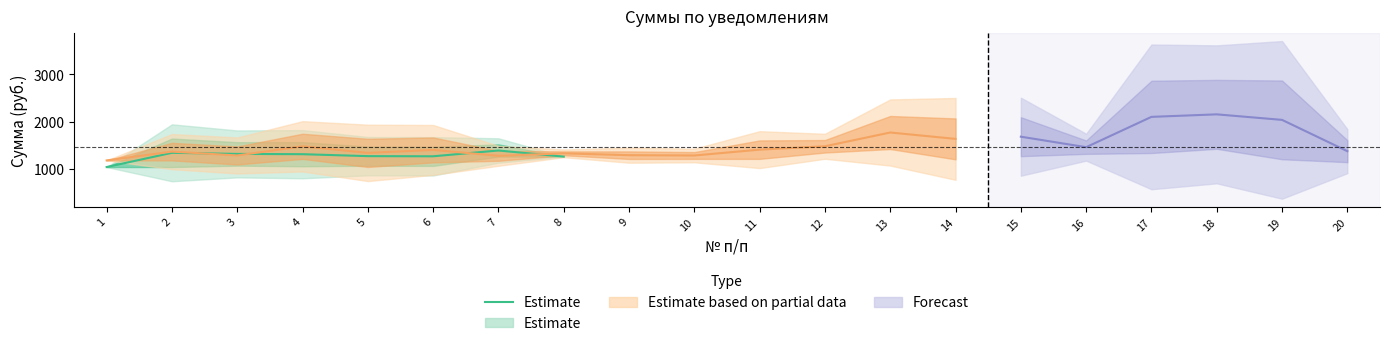

True or false: the data has more than 2 interior local peaks.

False